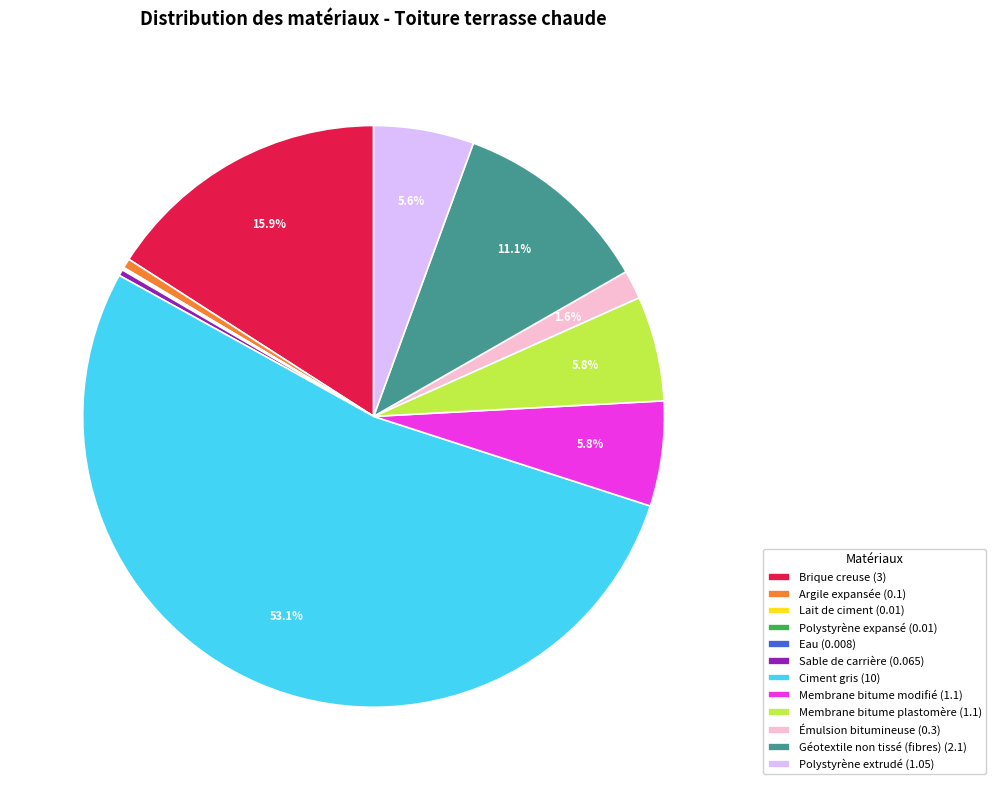

True or false: Sable de carrière accounts for 13% of the total.

False